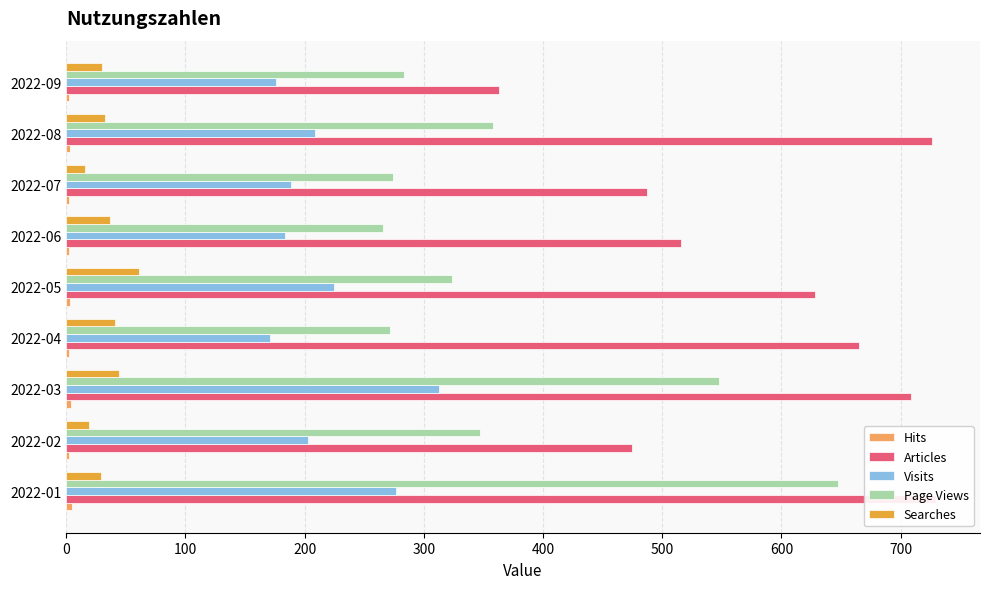

Between 2022-02 and 2022-05, which is larger?

2022-05